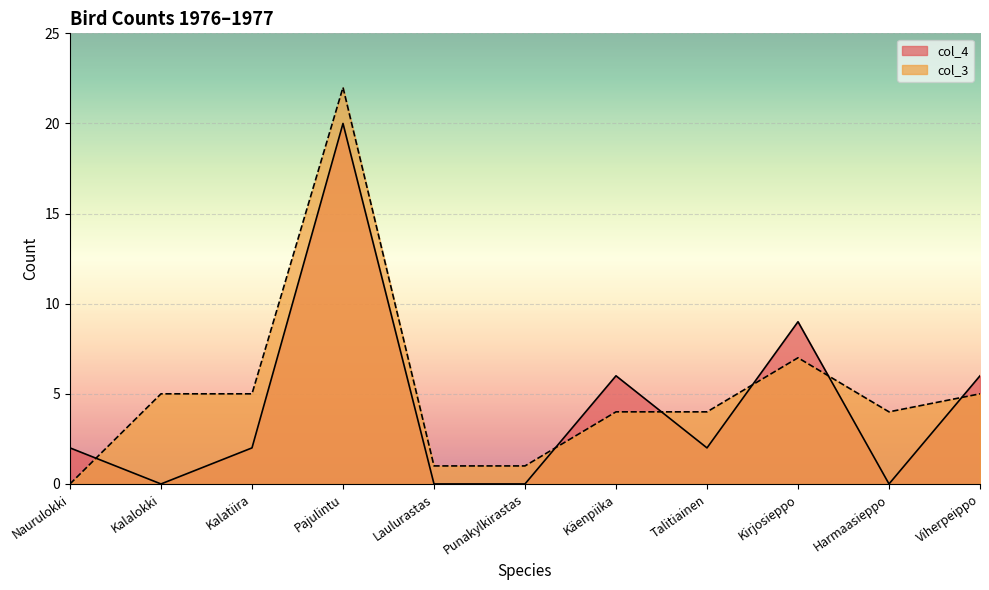

How many interior local valleys does the col_4 series have?

3